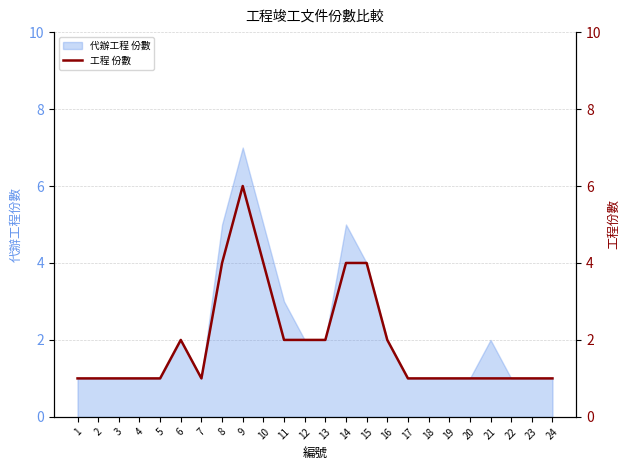

Is it true that 代辦工程 份數 equals 1 at 1?

True